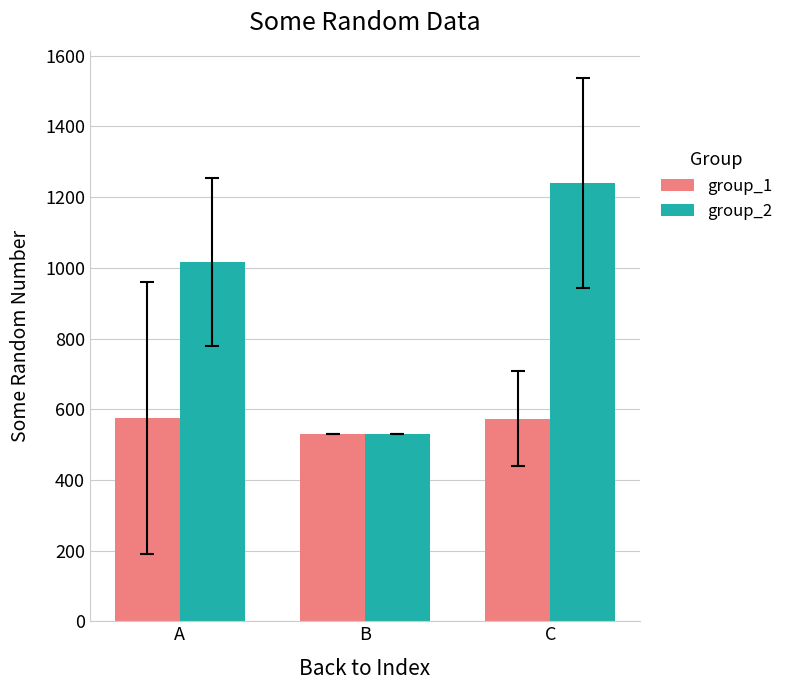

How many distinct data groups are displayed?

2